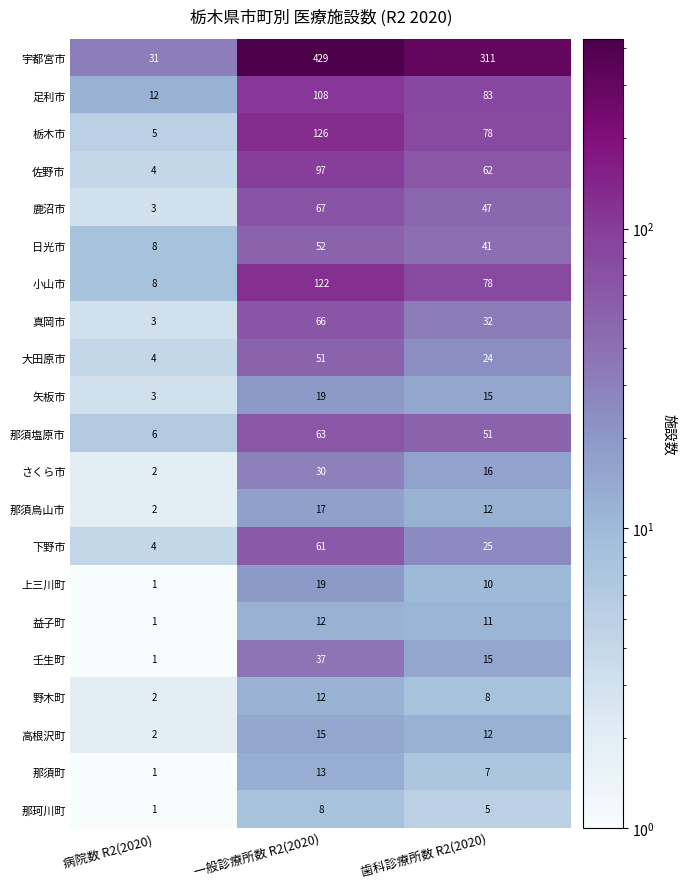

The 真岡市 series shows 3 at 病院数 R2(2020). True or false?

True